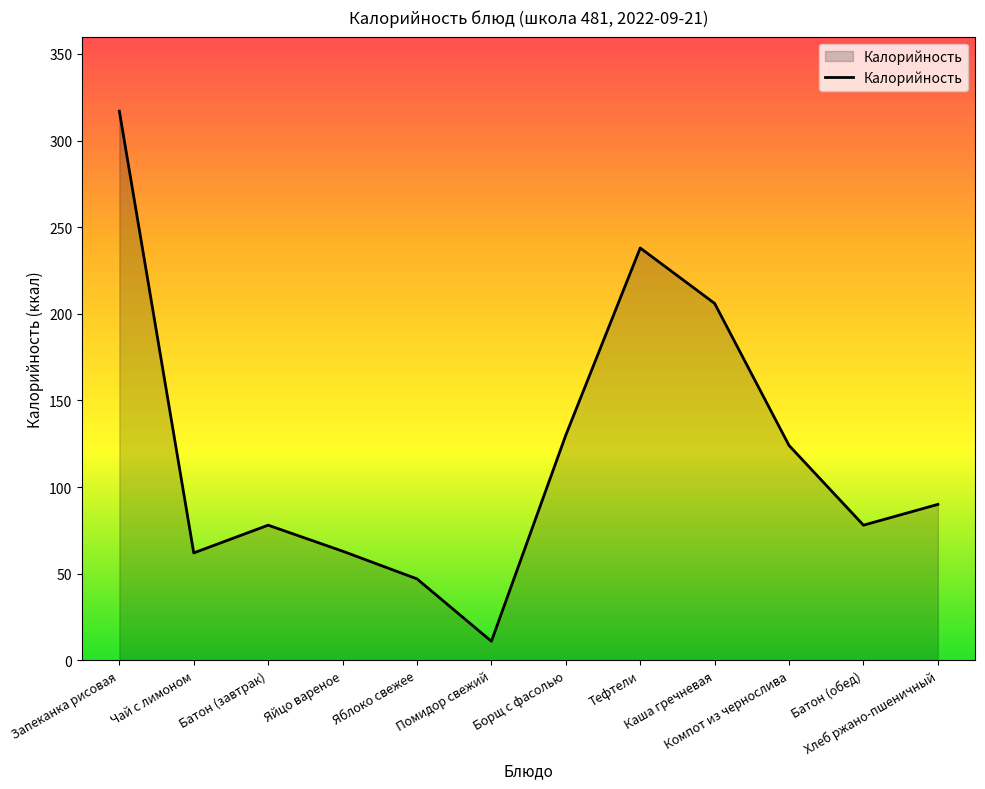

What is the difference between the maximum and minimum values?

306